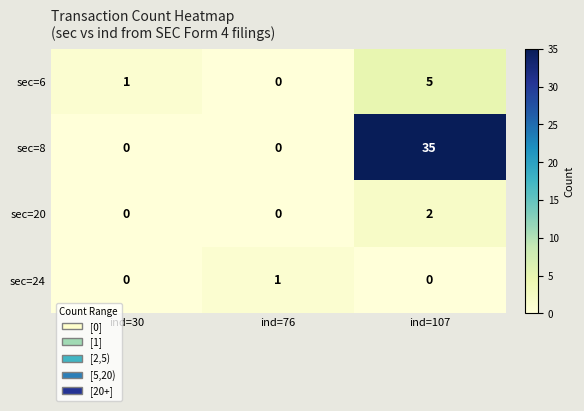

What is the approximate value of sec=8 at ind=107?

35